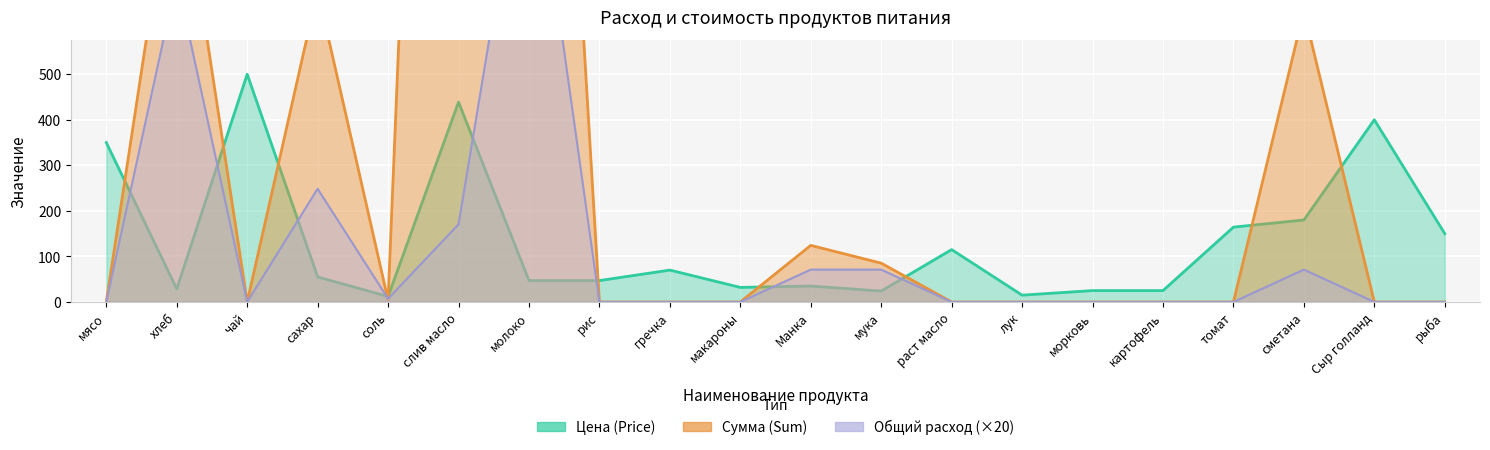

List the labels in order of Общий расход value, largest first.

молоко, хлеб, сахар, слив масло, Манка, мука, сметана, соль, мясо, чай, рис, гречка, макароны, раст масло, лук, морковь, картофель, томат, Сыр голланд, рыба